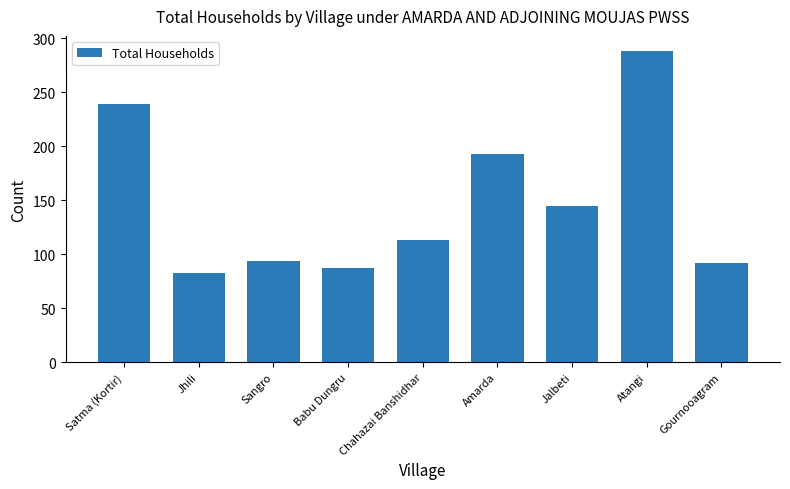

Where is the data nearest to the value 185?

Amarda